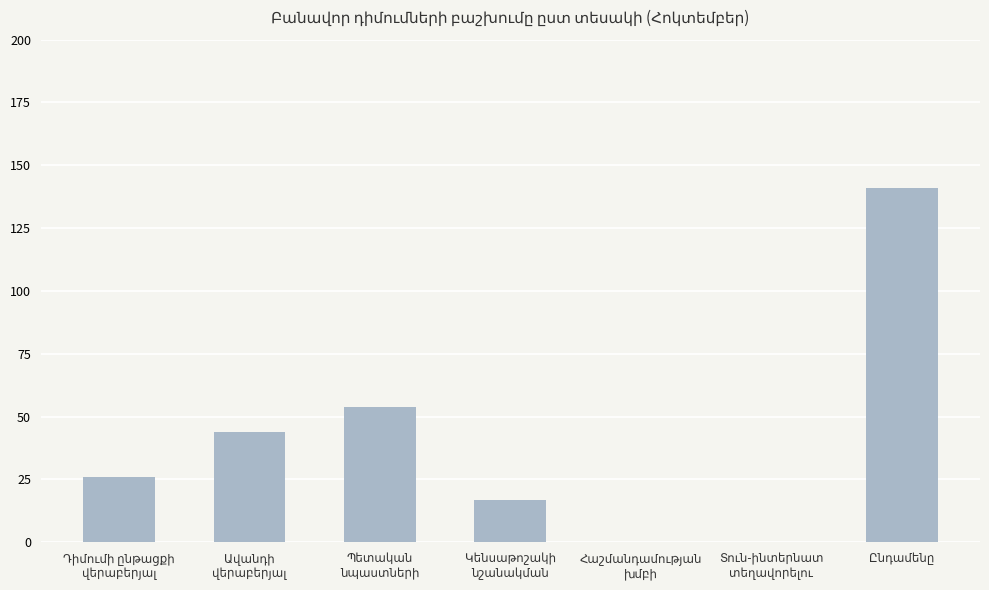

Are the bars horizontal?

No